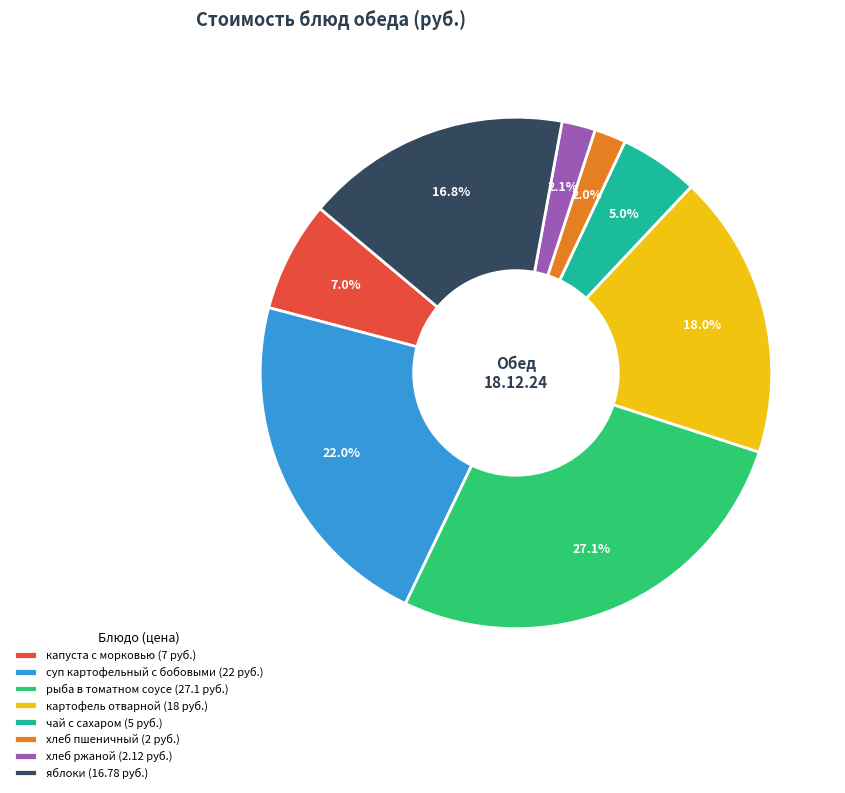

What percentage is the капуста с морковью slice, to the nearest percent?

7%